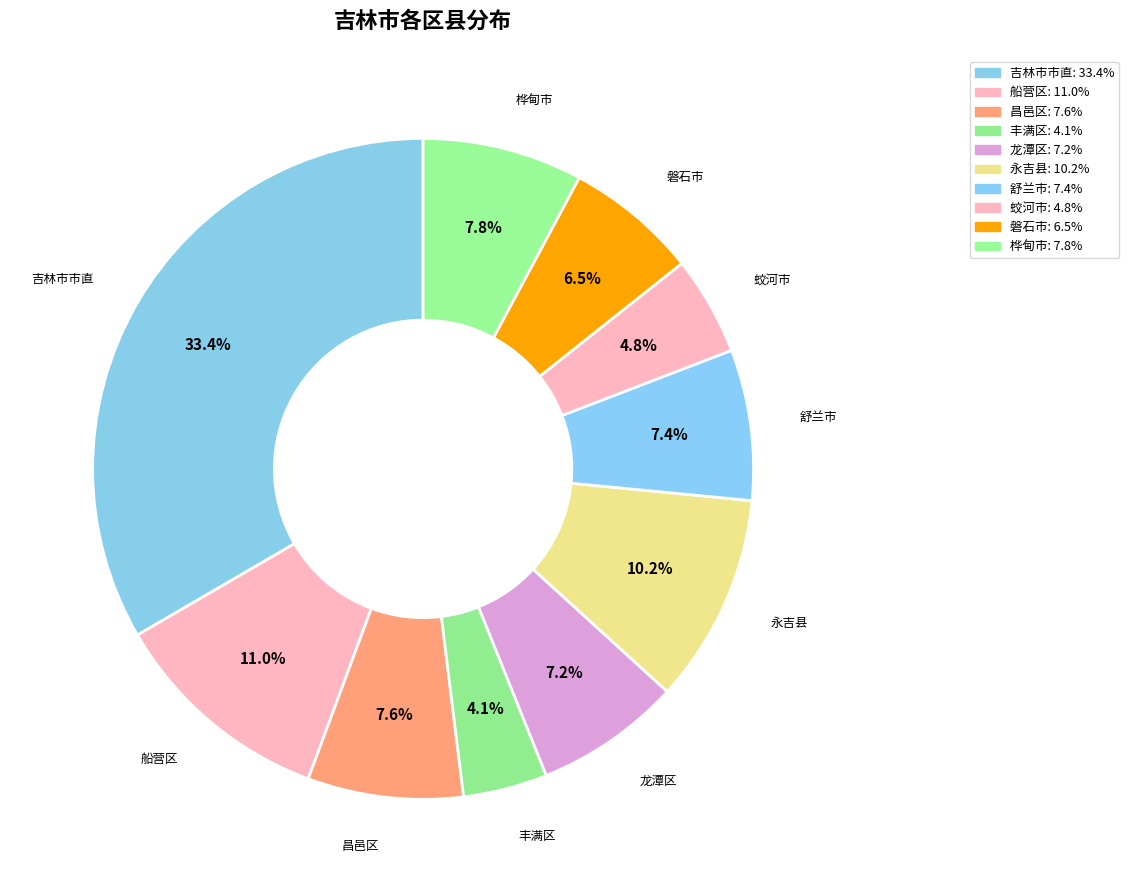

Count the number of slices in the pie.

10